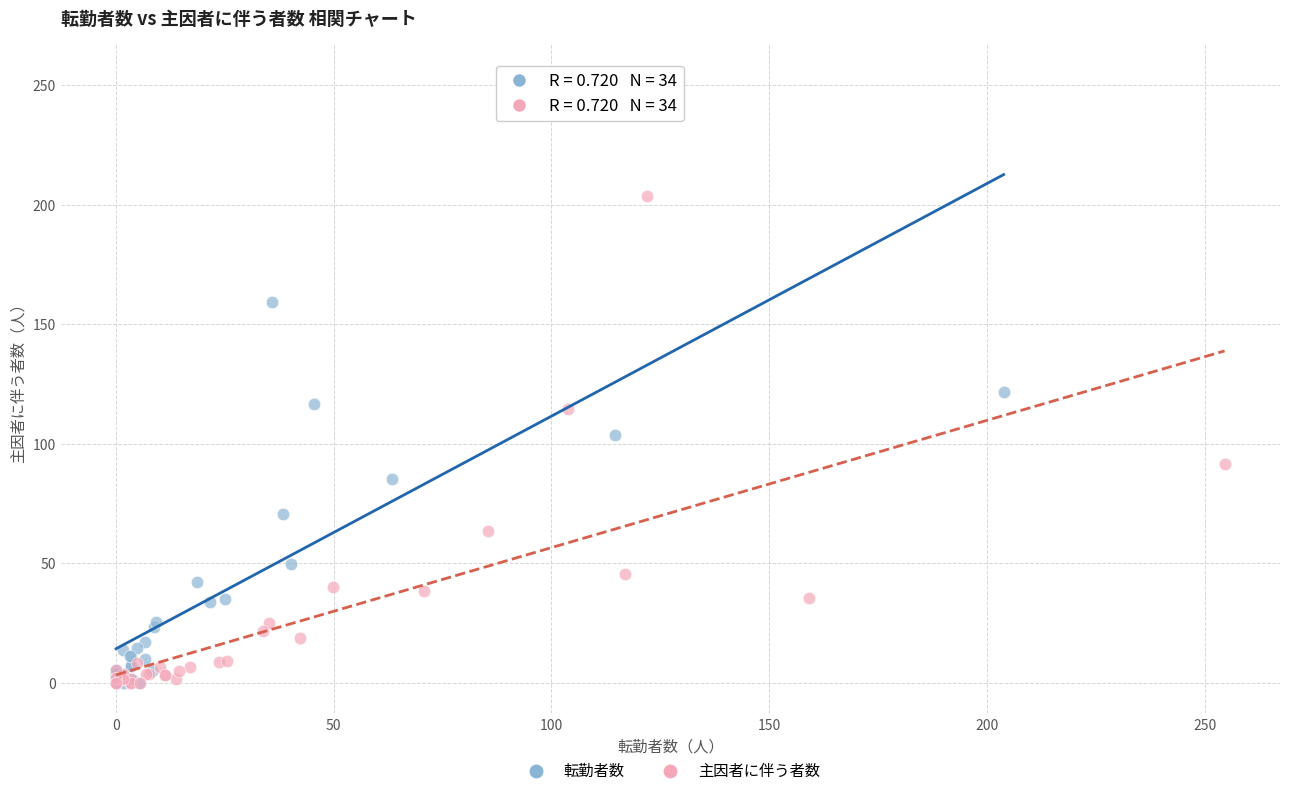

Which series contains the highest Y value?

転勤者数